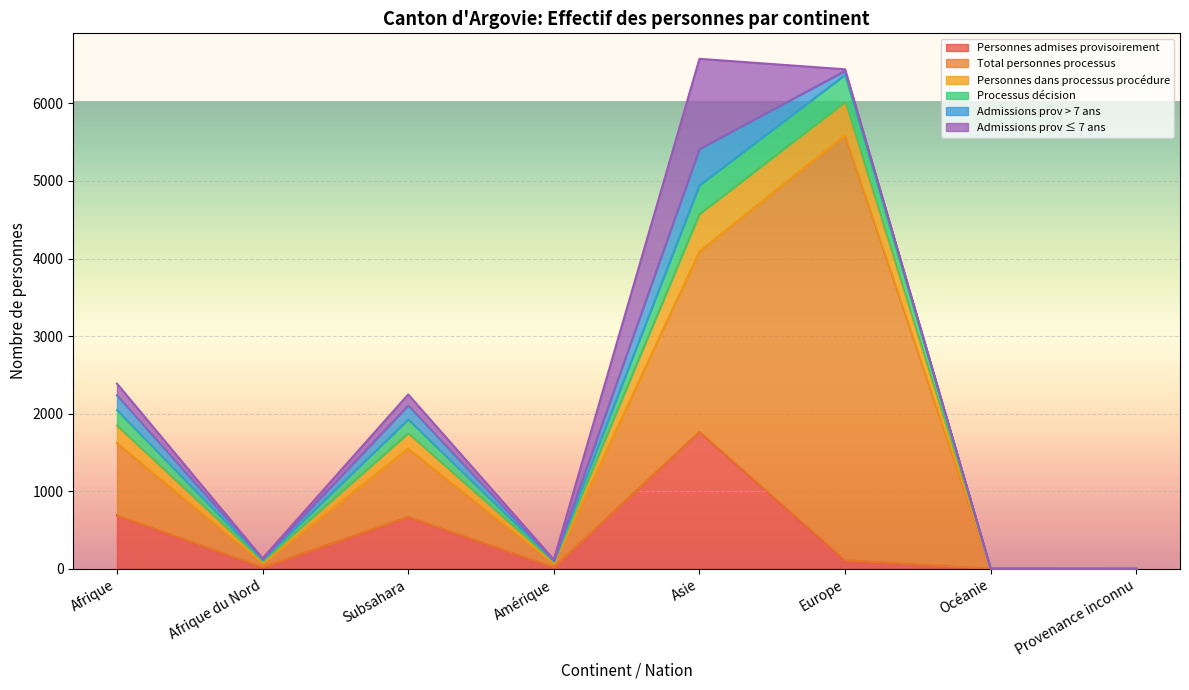

True or false: Personnes admises provisoirement and Admissions prov ≤ 7 ans cross at least once.

False